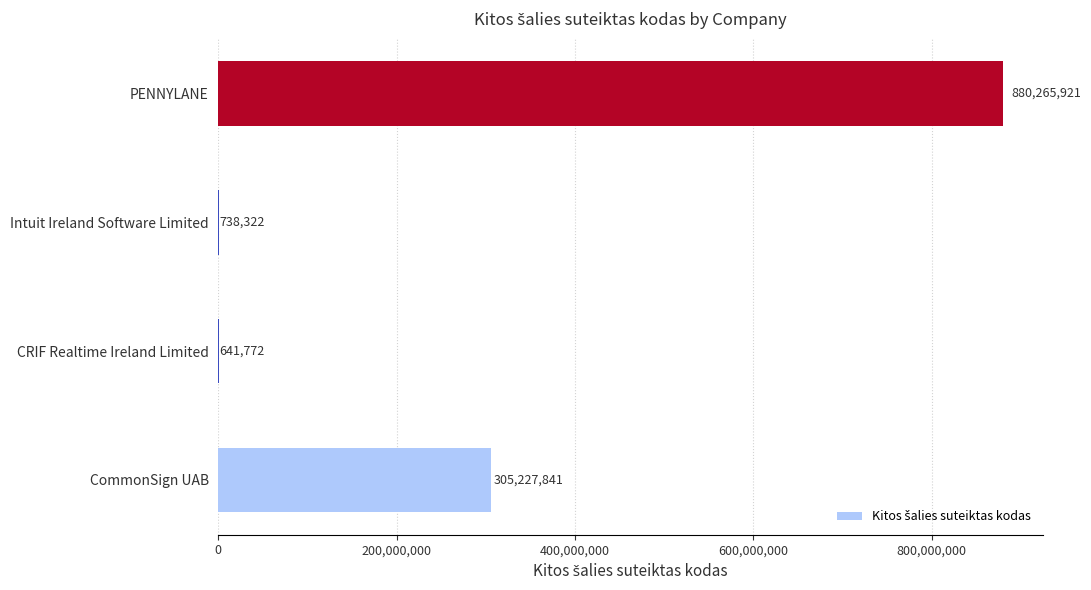

The value at CommonSign UAB is 305227841. True or false?

True